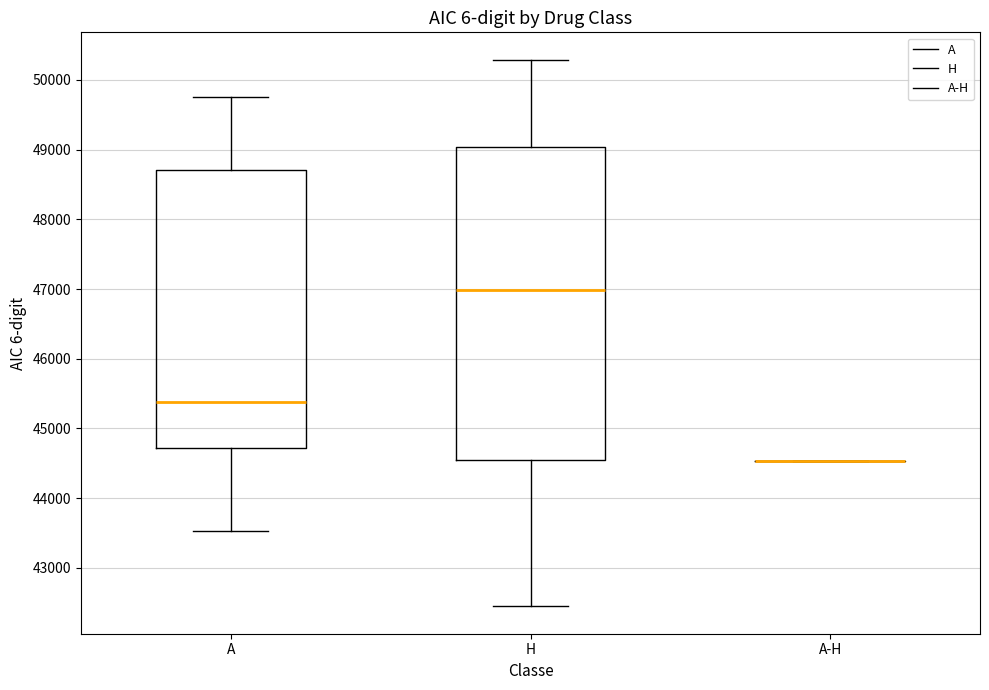

Reading left to right, read every box against the y-axis: the position of its median line, the range the box covers, and the ends of its whiskers. The values are not printed on the chart, so give them approximately, as read against the axis.

A: median 45400, box 44700 to 48700, whiskers 43500 to 49800
H: median 47000, box 44600 to 49000, whiskers 42400 to 50300
A-H: box collapsed to a line at 44500, whiskers 44500 to 44500